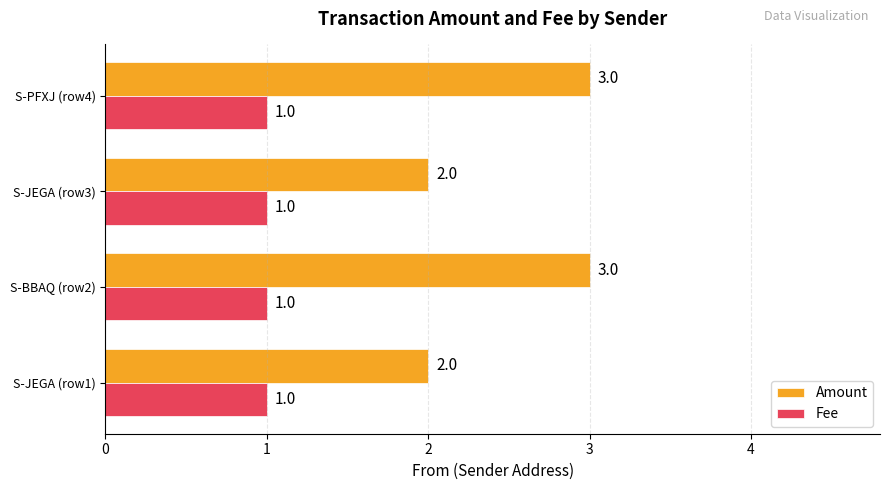

True or false: Fee has a value of 2 at S-JEGA (row1).

False